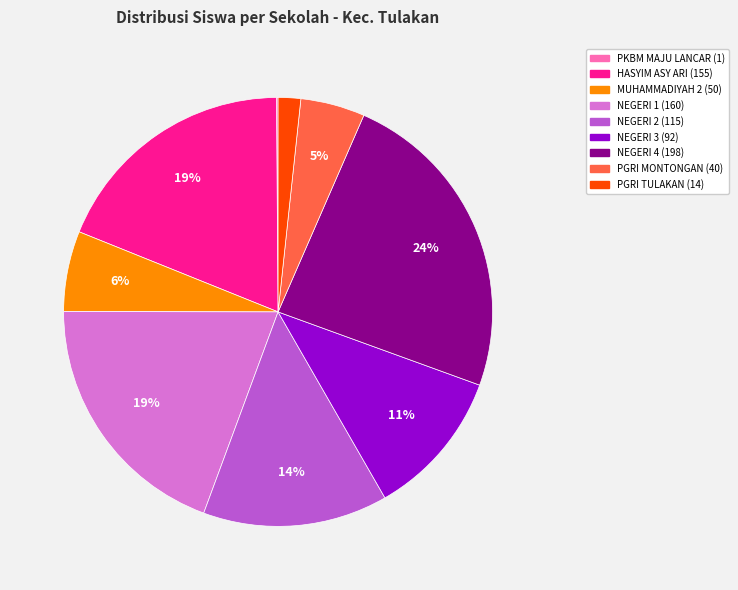

To the nearest percent, what is the average slice percentage?

11%